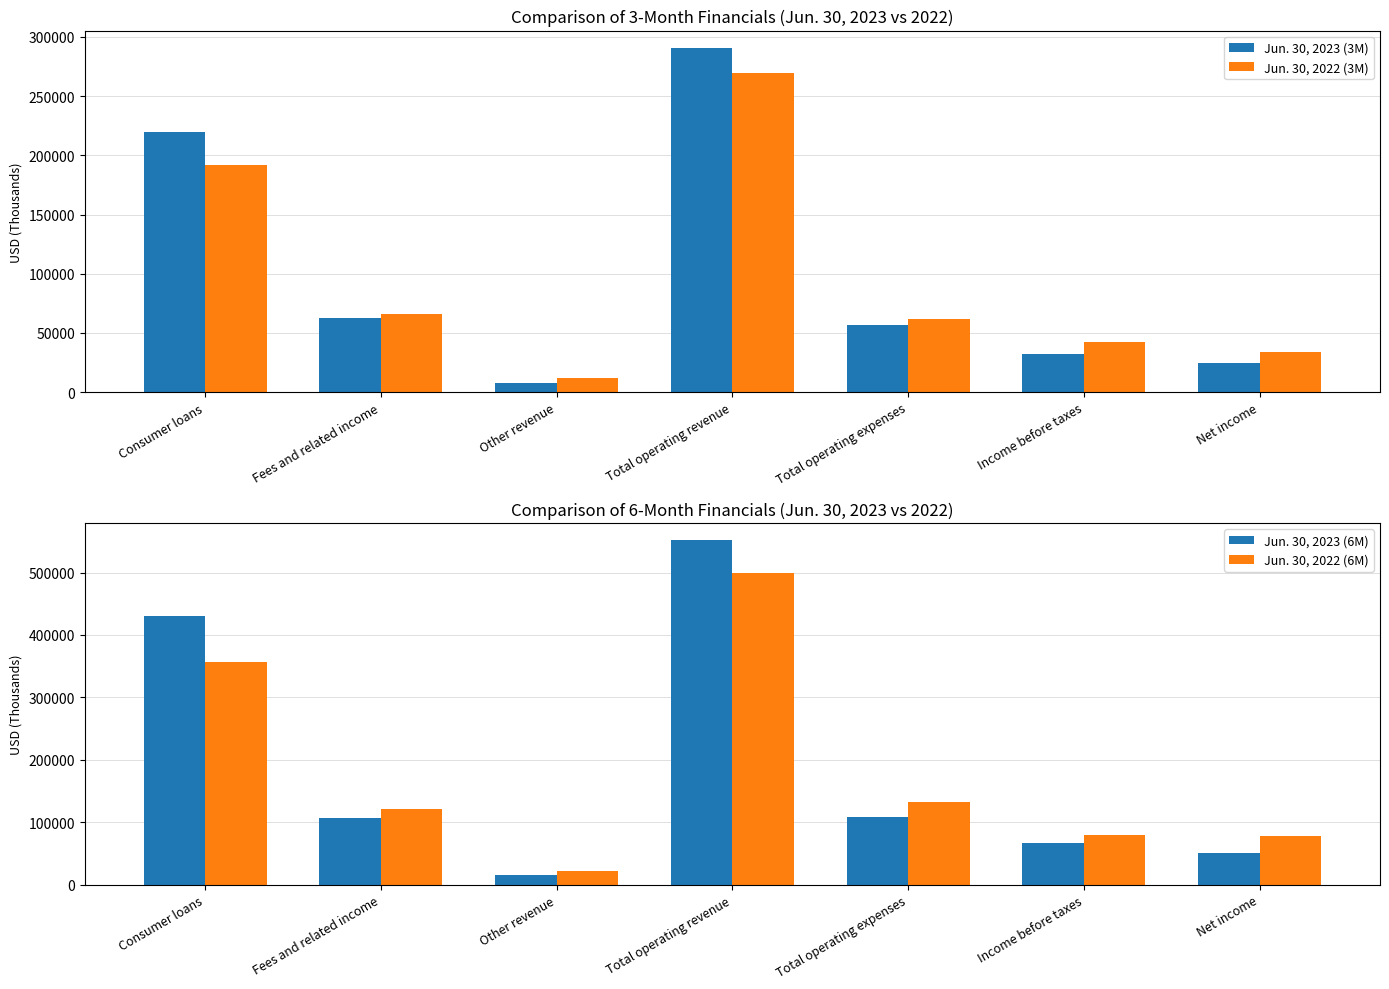

What is the difference between the maximum and minimum values in the Jun. 30, 2023 (3M) series?

282916